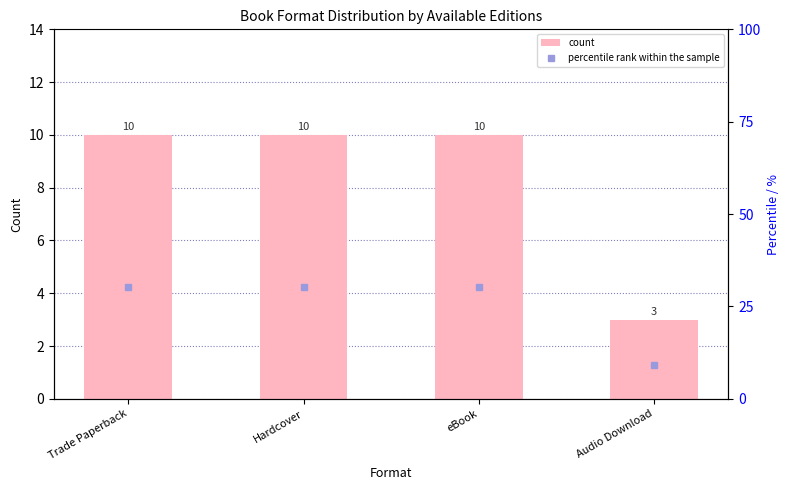

Reading right to left, extract all data points from this chart.

count: 3.0	10.0	10.0	10.0
percentile rank within the sample: 9.1	30.3	30.3	30.3